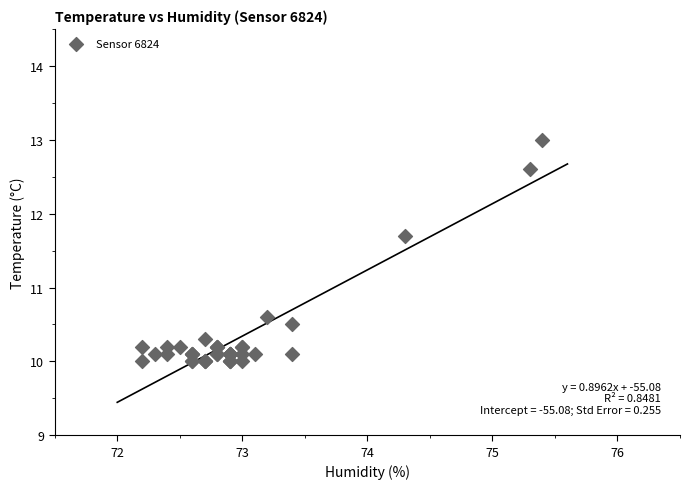

What Y value in the scatter plot is closest to 11?

10.6